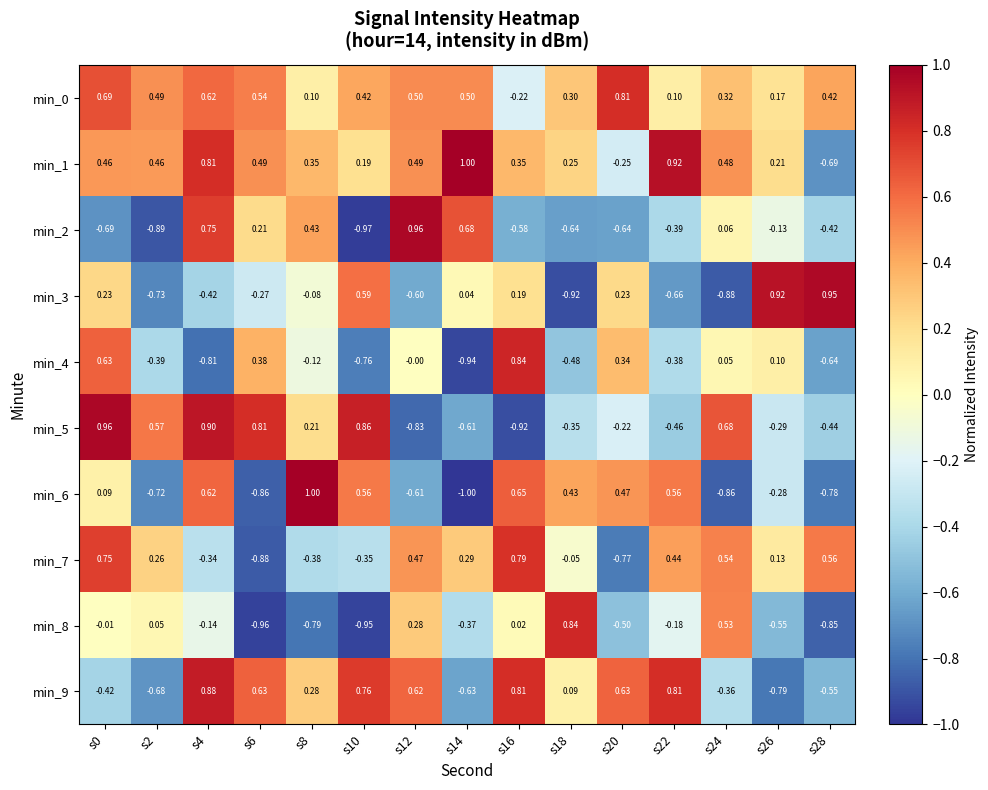

How many values in min_0 are above zero?

14